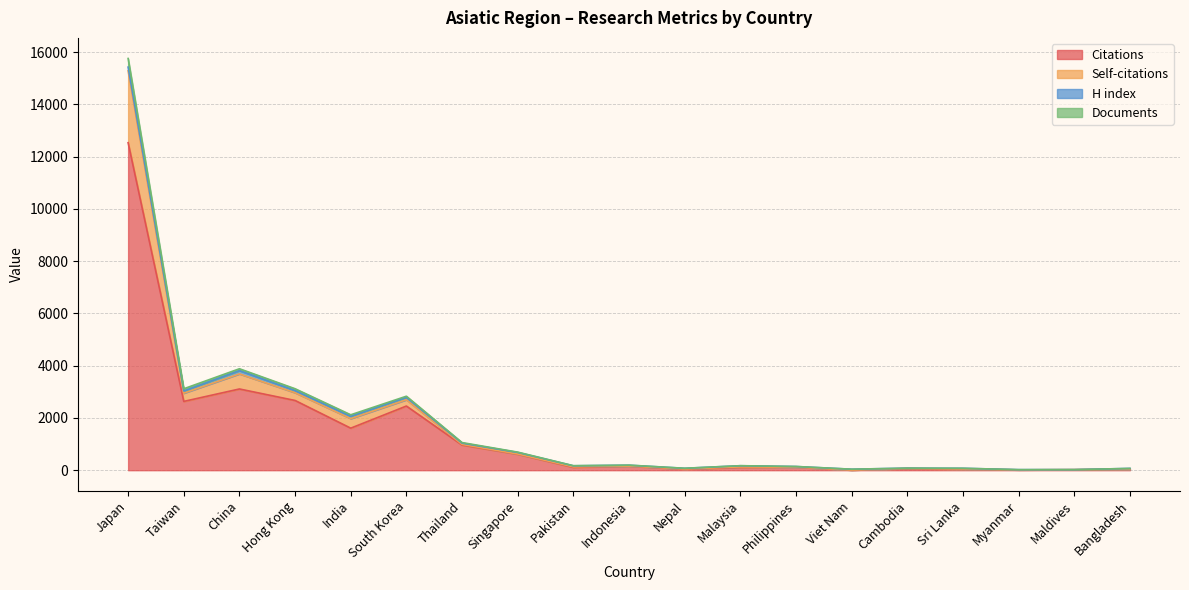

True or false: Self-citations and Citations intersect in this chart.

False